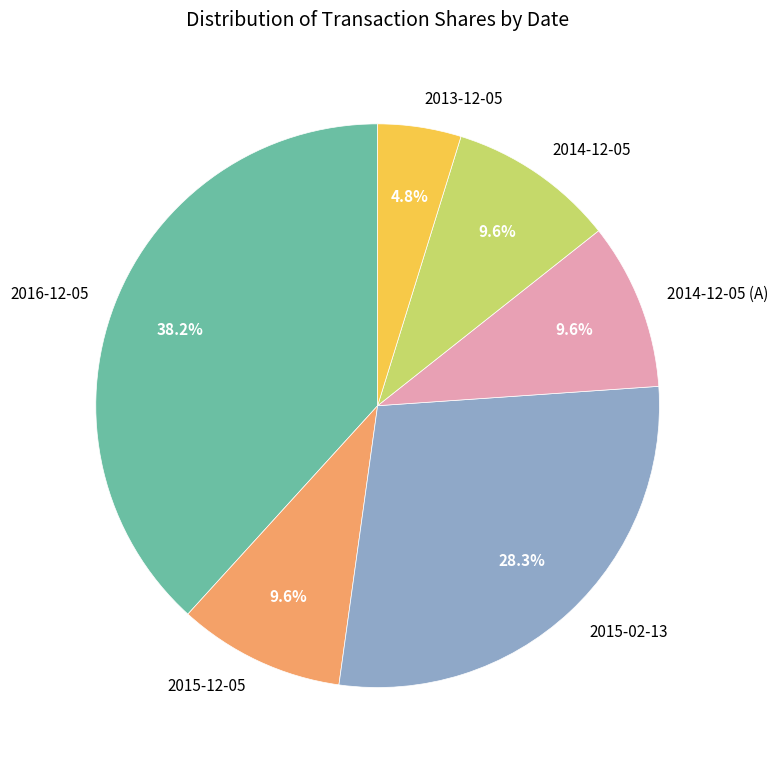

To the nearest percent, what is the difference between the 2014-12-05 and 2015-02-13 slice percentages?

19%